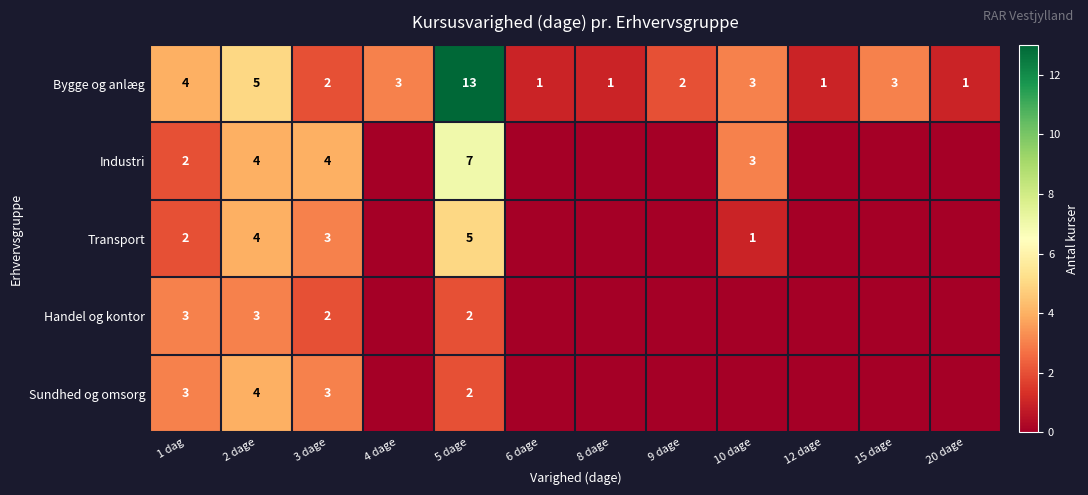

Which category has the highest value in the Bygge og anlæg series?

5 dage